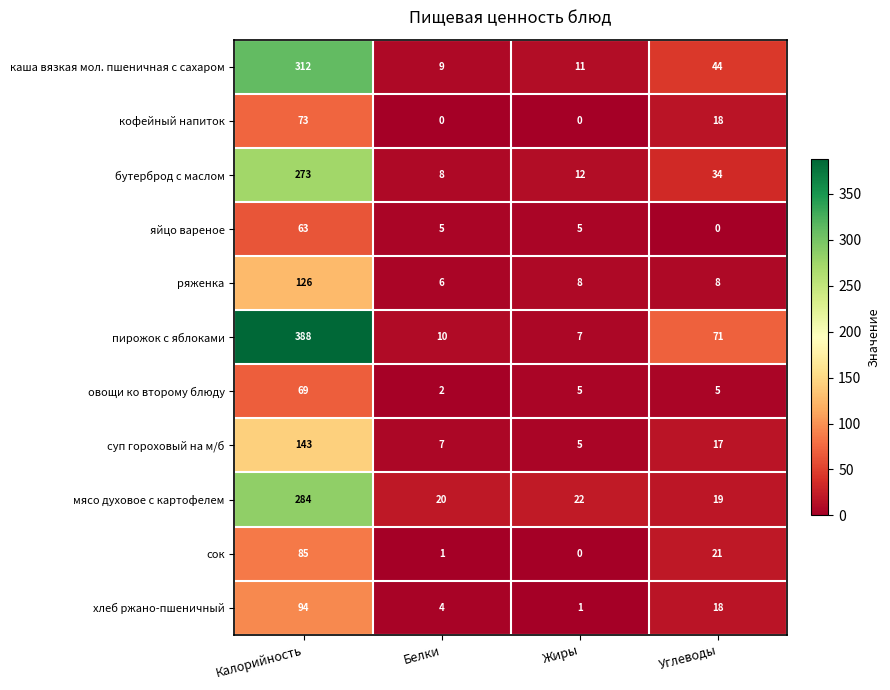

How many values in the суп гороховый на м/б series are below 17?

2